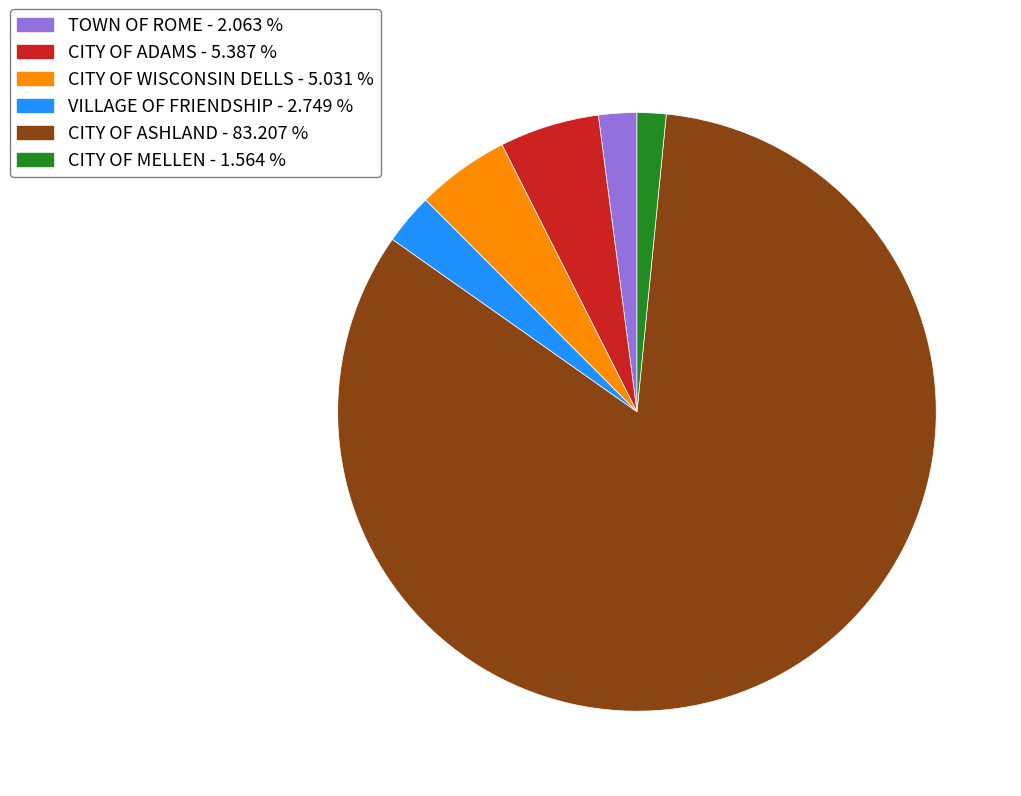

Between CITY OF ASHLAND and CITY OF ADAMS, which is larger?

CITY OF ASHLAND